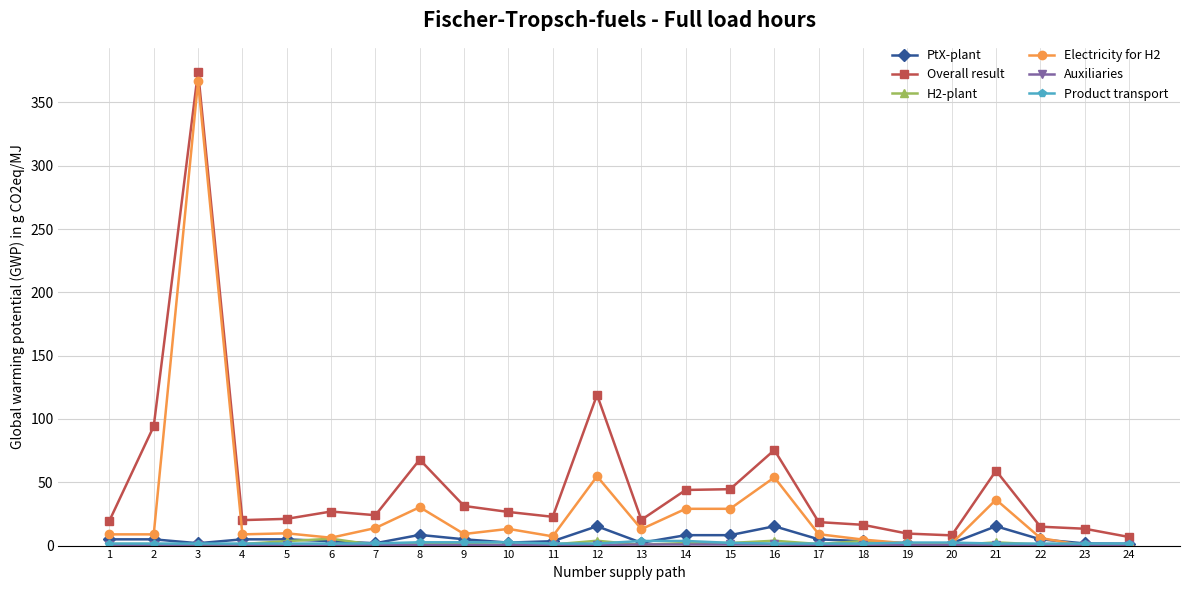

How many lines are shown in the chart?

6